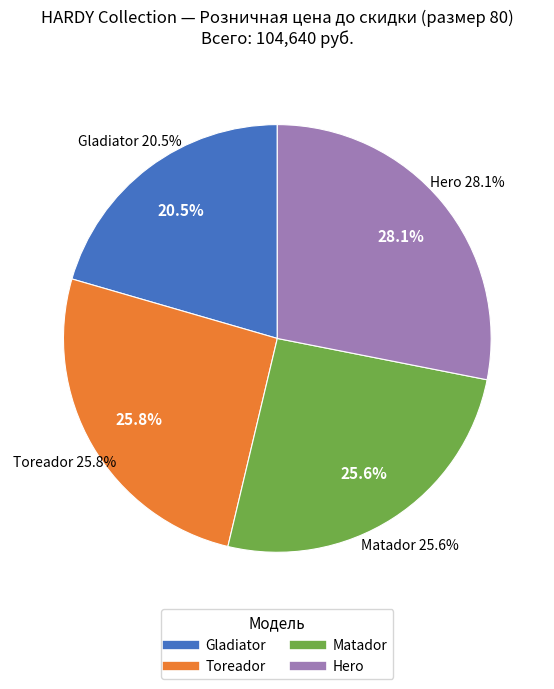

Rank the categories by value from lowest to highest.

Gladiator, Matador, Toreador, Hero